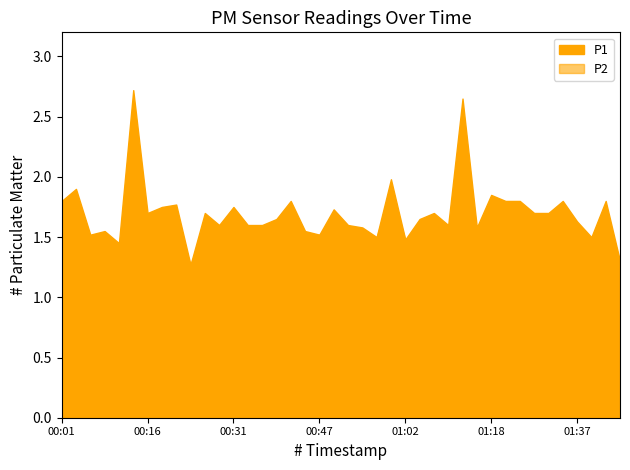

What is the label of the 17th point from the right?

01:00